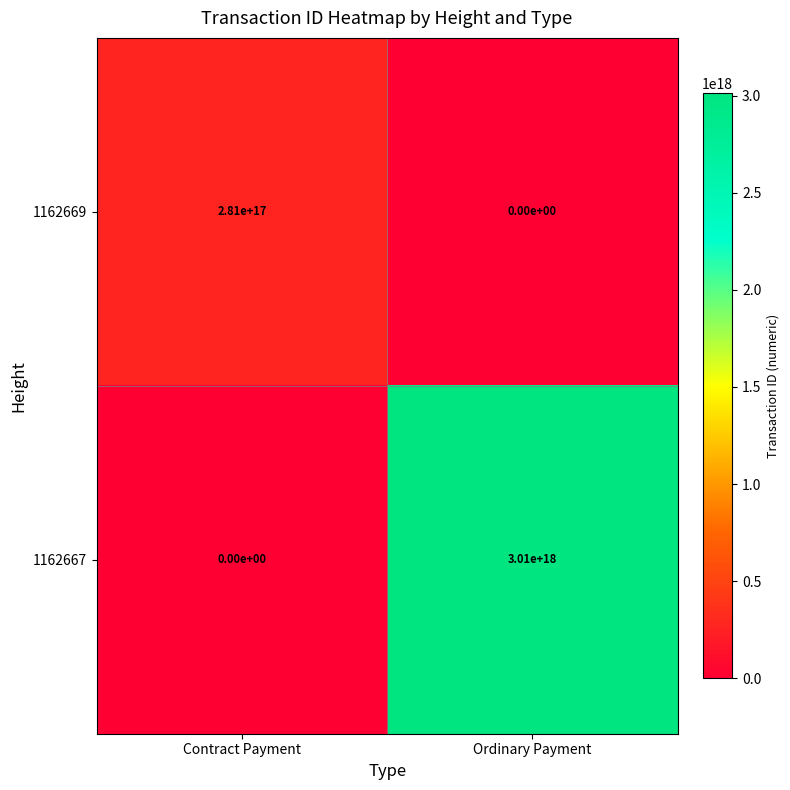

Which series changed the most between Contract Payment and Ordinary Payment?

1162667